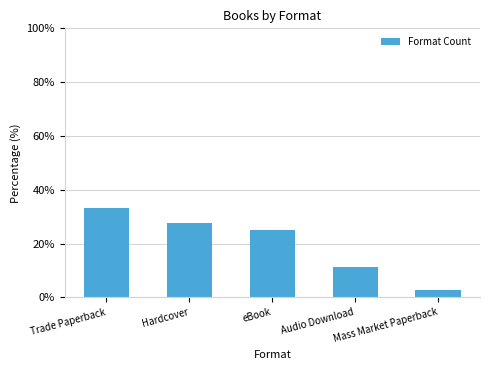

What is the change in value from Hardcover to eBook?

-2.8